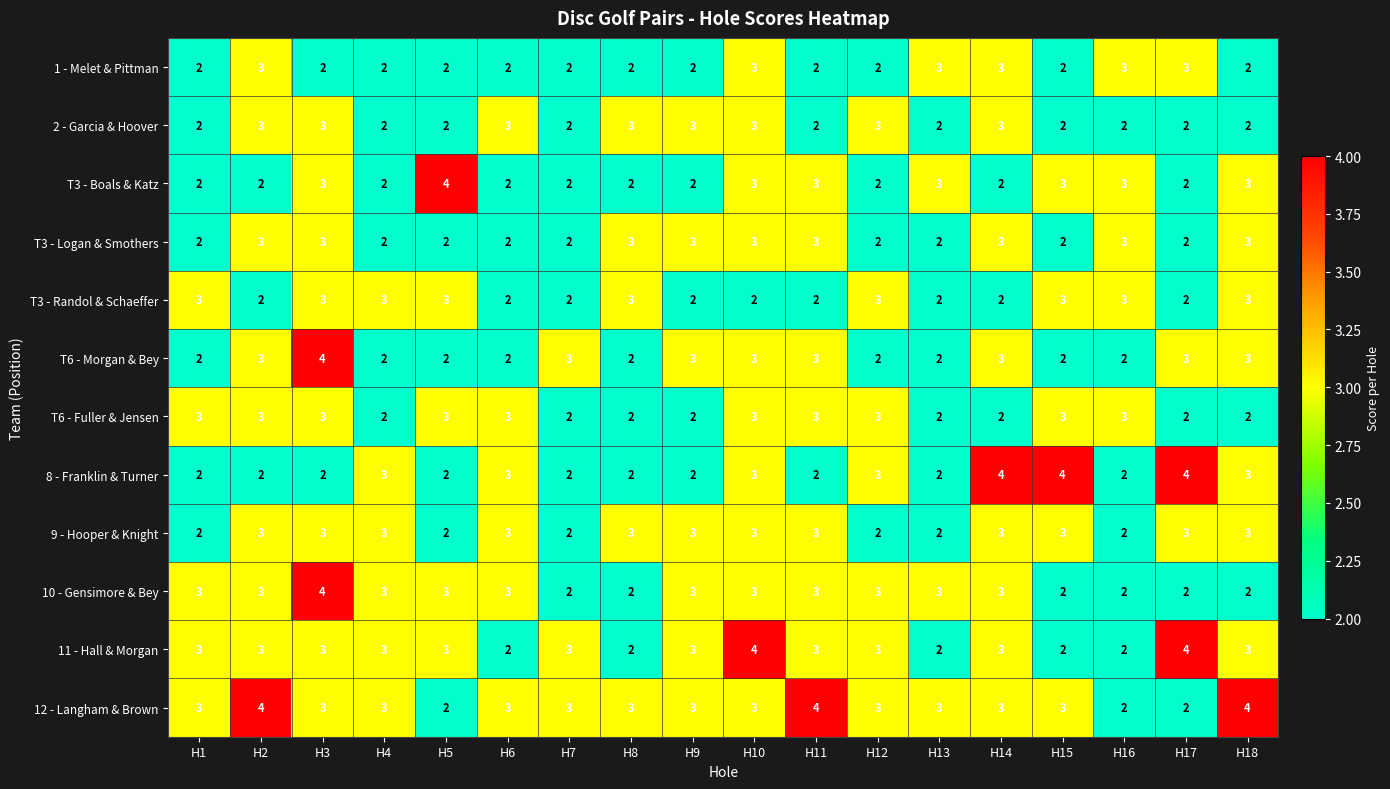

What value does the 1 - Melet & Pittman series have at H13?

3